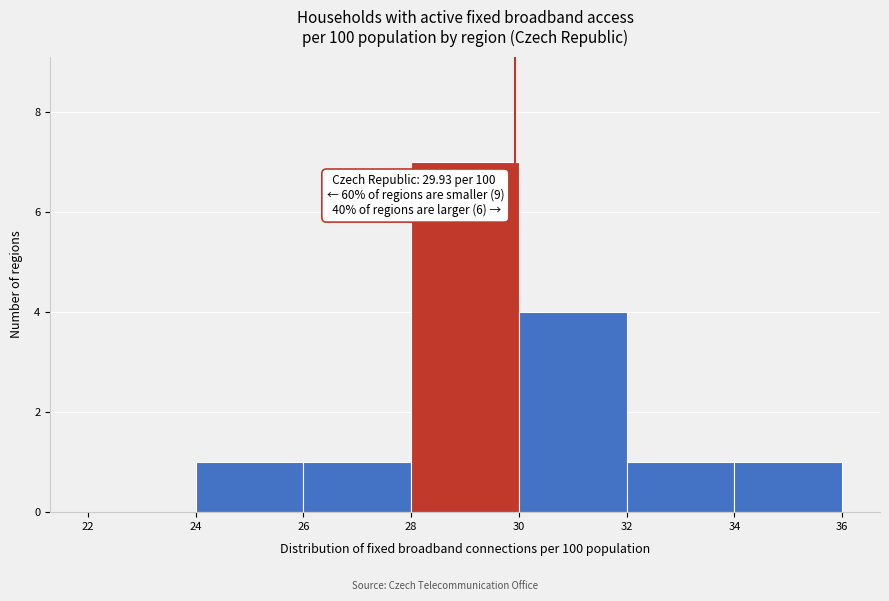

Over which range of the x-axis is the bar tallest?

28 to 30